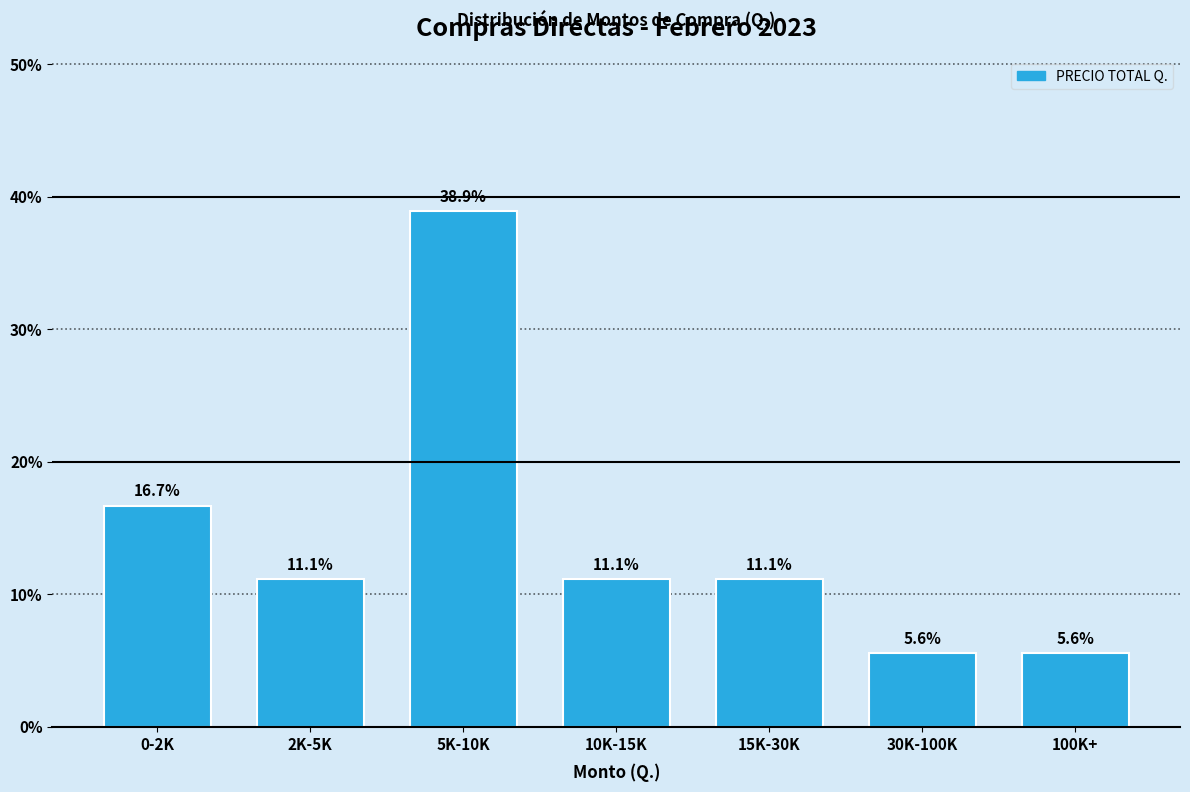

Reading left to right, what are all the values shown in this chart?

16.7	11.1	38.9	11.1	11.1	5.6	5.6